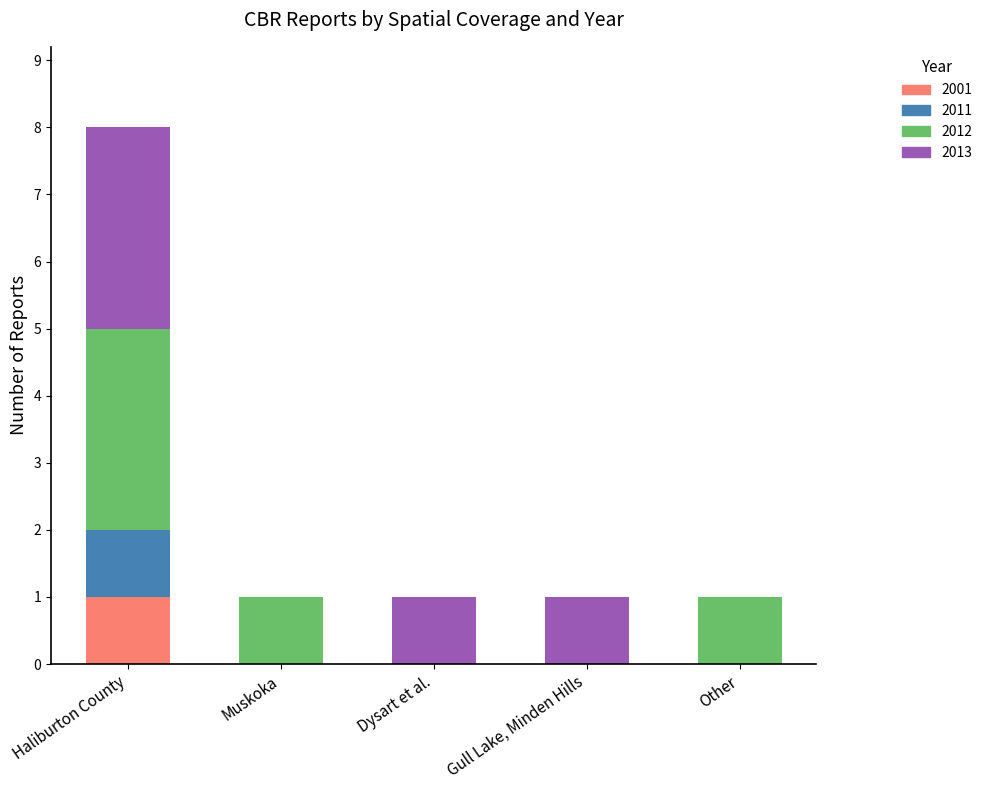

Count the number of data series in this chart.

4